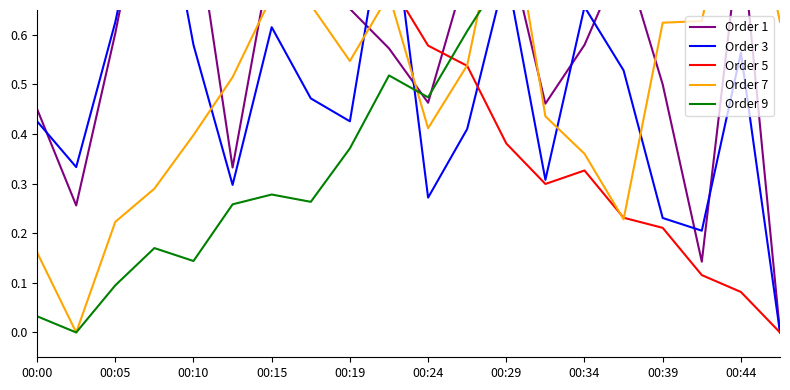

Which series changed the most between 13 and 17?

Order 1